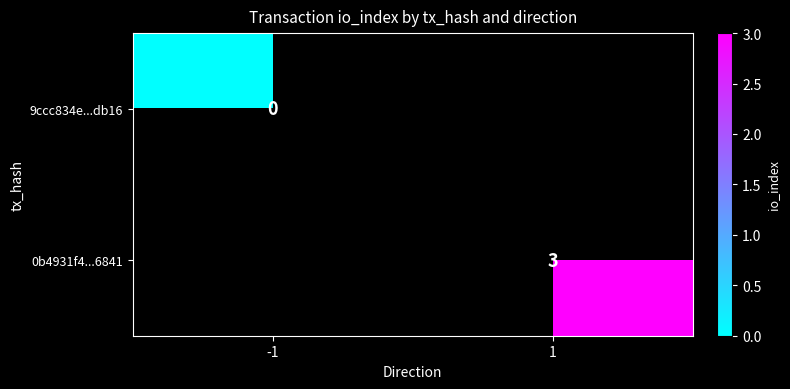

Is the value of 9ccc834e...db16 at -1 greater than the value of 0b4931f4...6841 at 1?

No